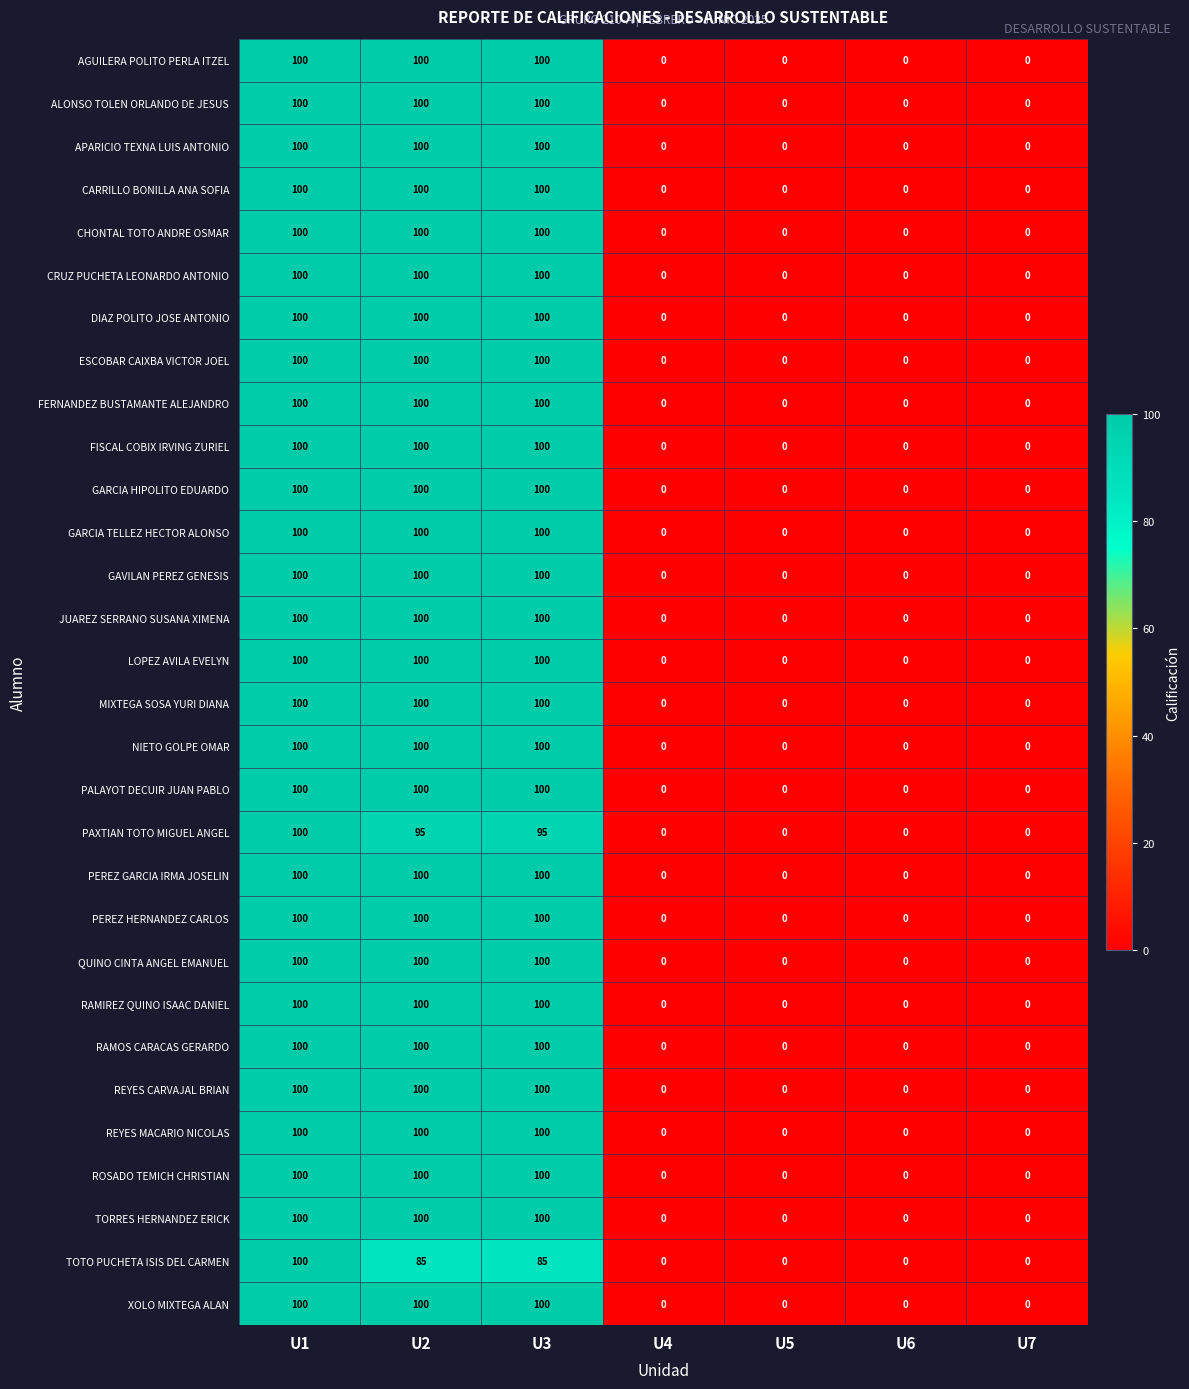

Read the PAXTIAN TOTO MIGUEL ANGEL value at U3, to the nearest 5.

95